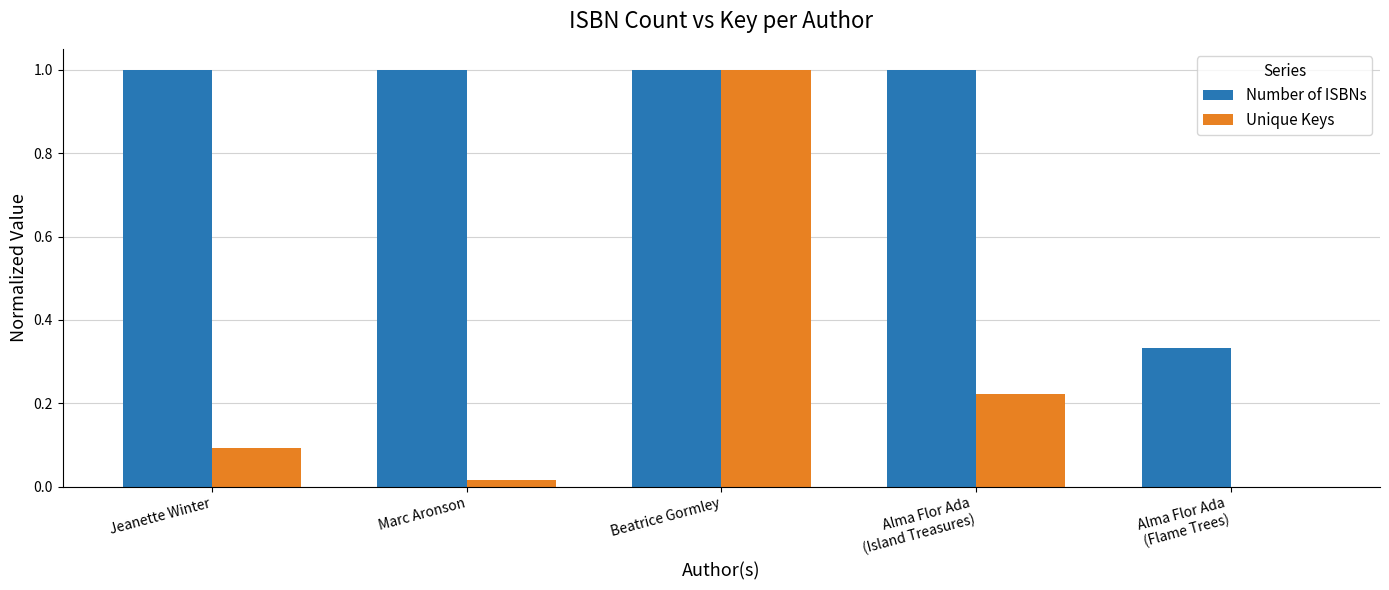

What is the sum of all Unique Keys values?

1.3